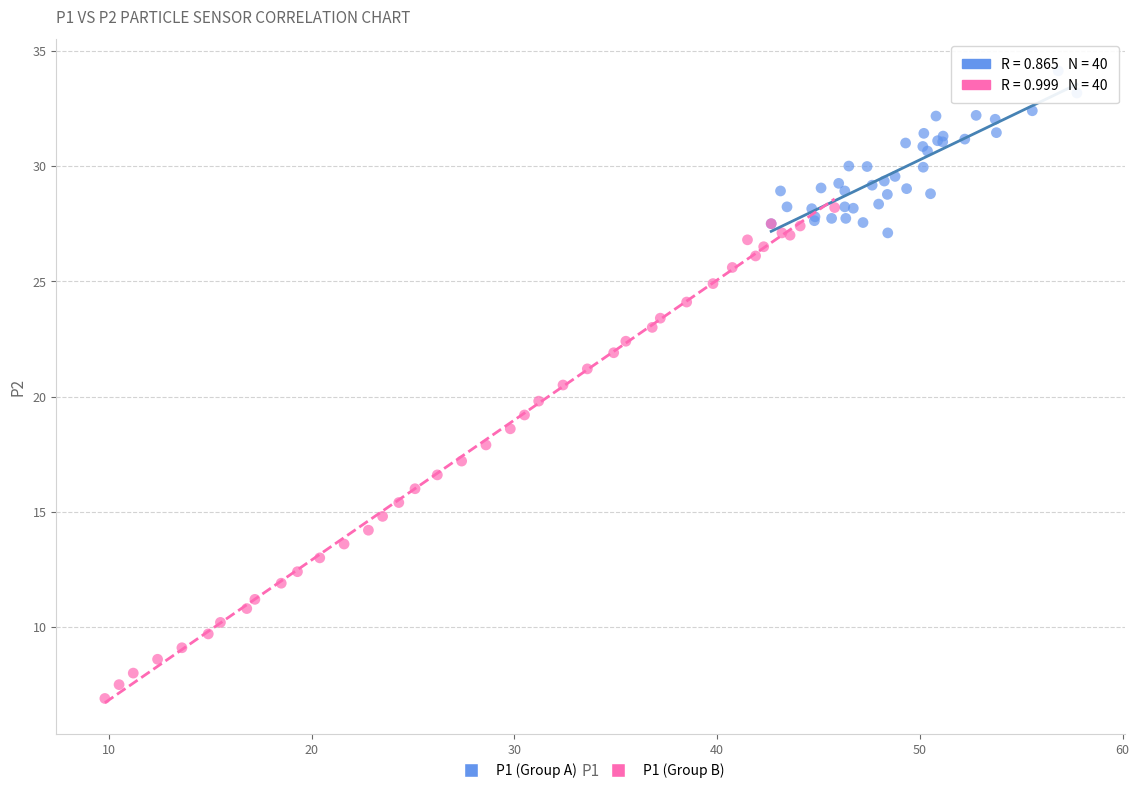

Which series reaches the maximum Y coordinate?

P1 (Group A)